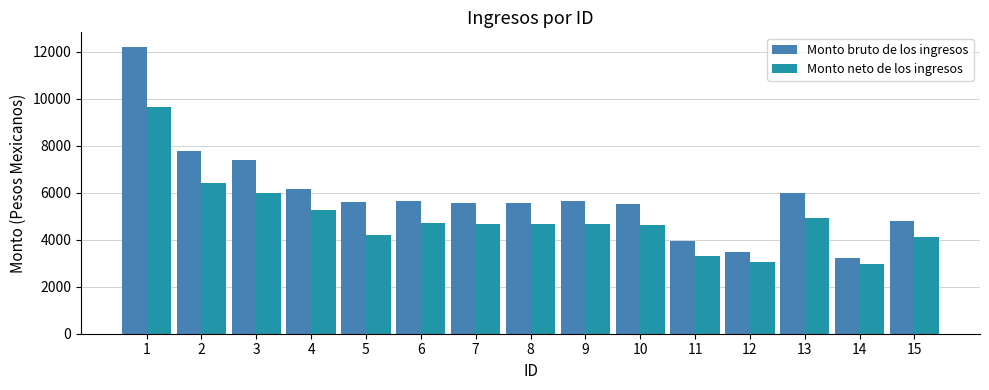

Is it true that Monto bruto de los ingresos equals 6162.4 at 4?

True